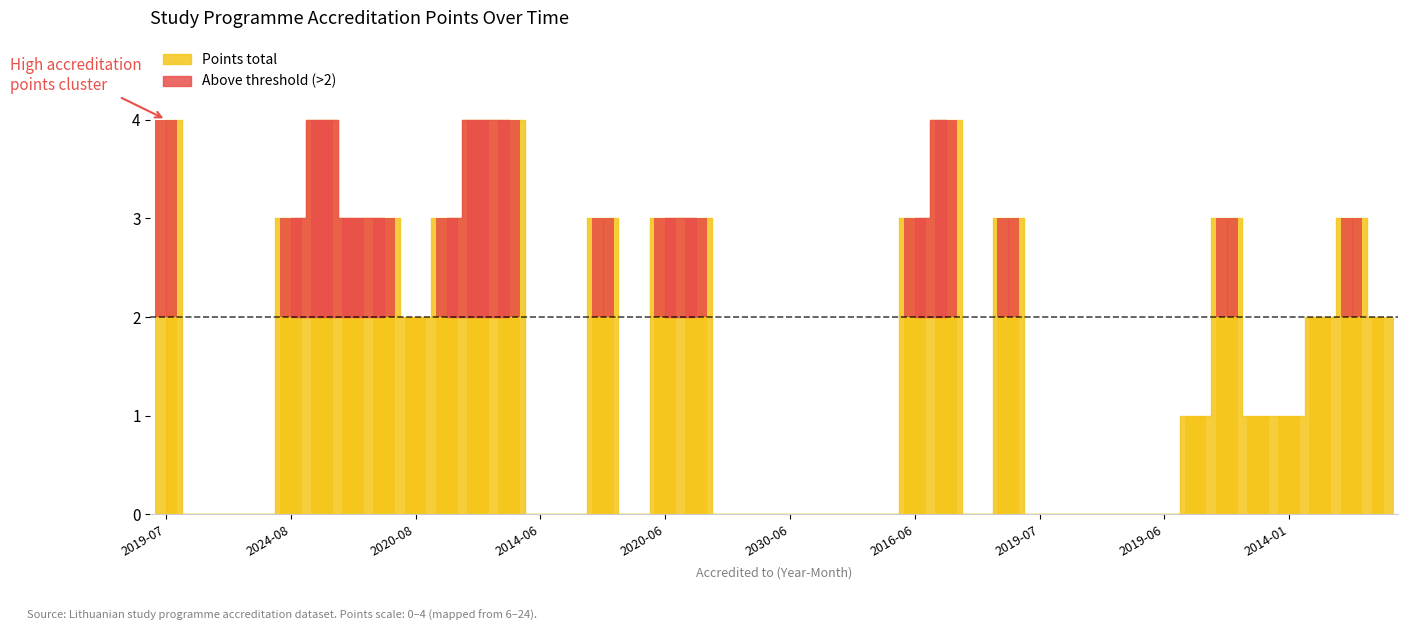

What is the label of the 33rd bar from the right?

2021-03